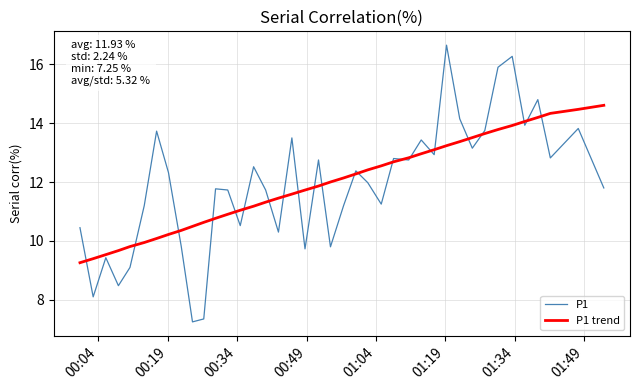

What is the average value of the P1 trend series?

11.9